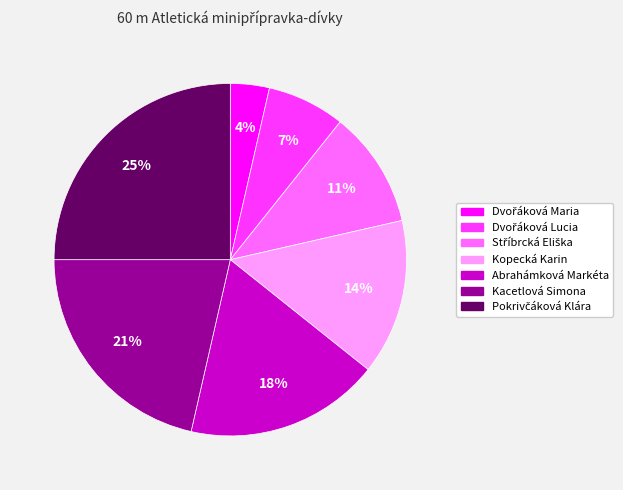

Which has a higher value, Kacetlová Simona or Kopecká Karin?

Kacetlová Simona